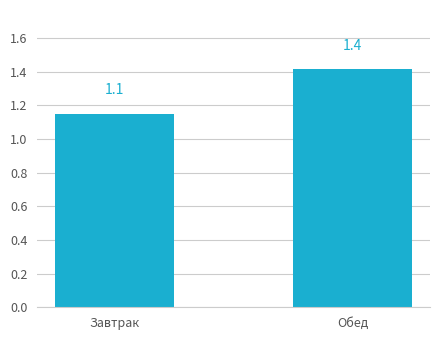

What is the average value?

1.3